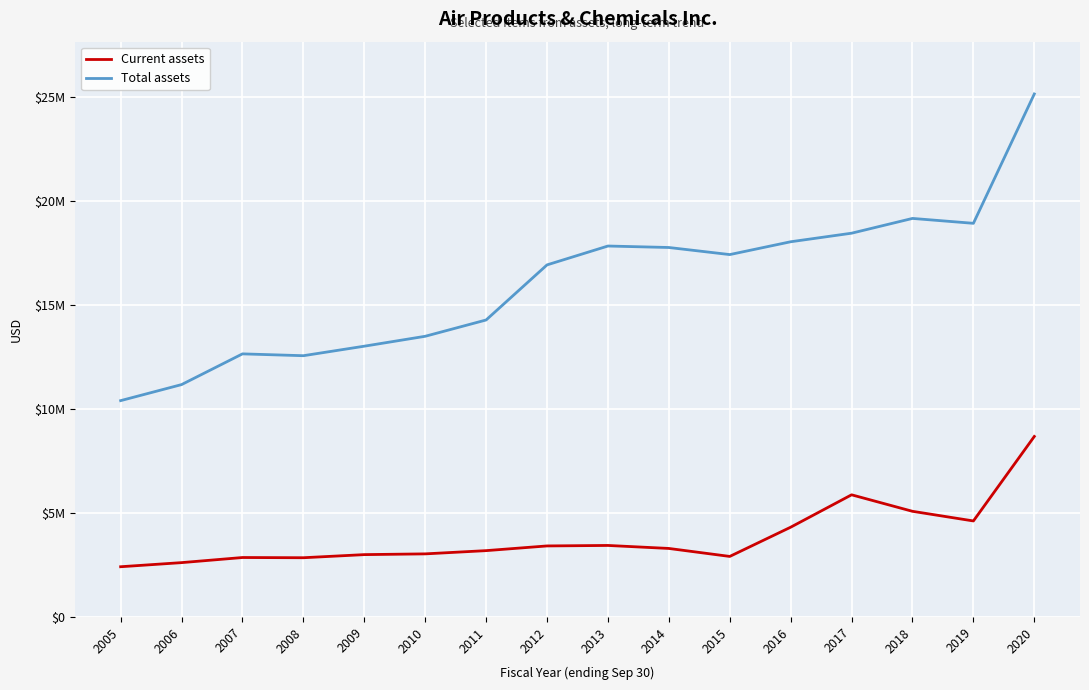

What is the value of the Current assets point at the 7th from the left?

3189800